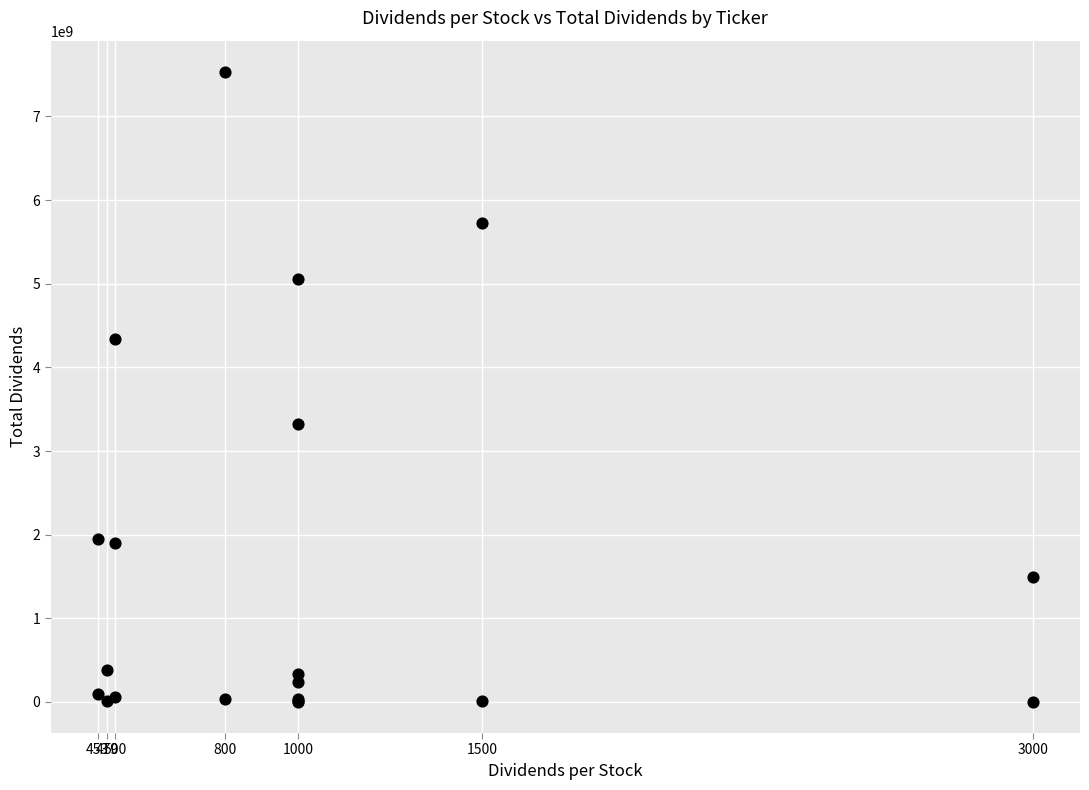

What Y value in the scatter plot is closest to 3767094400?

3327766000